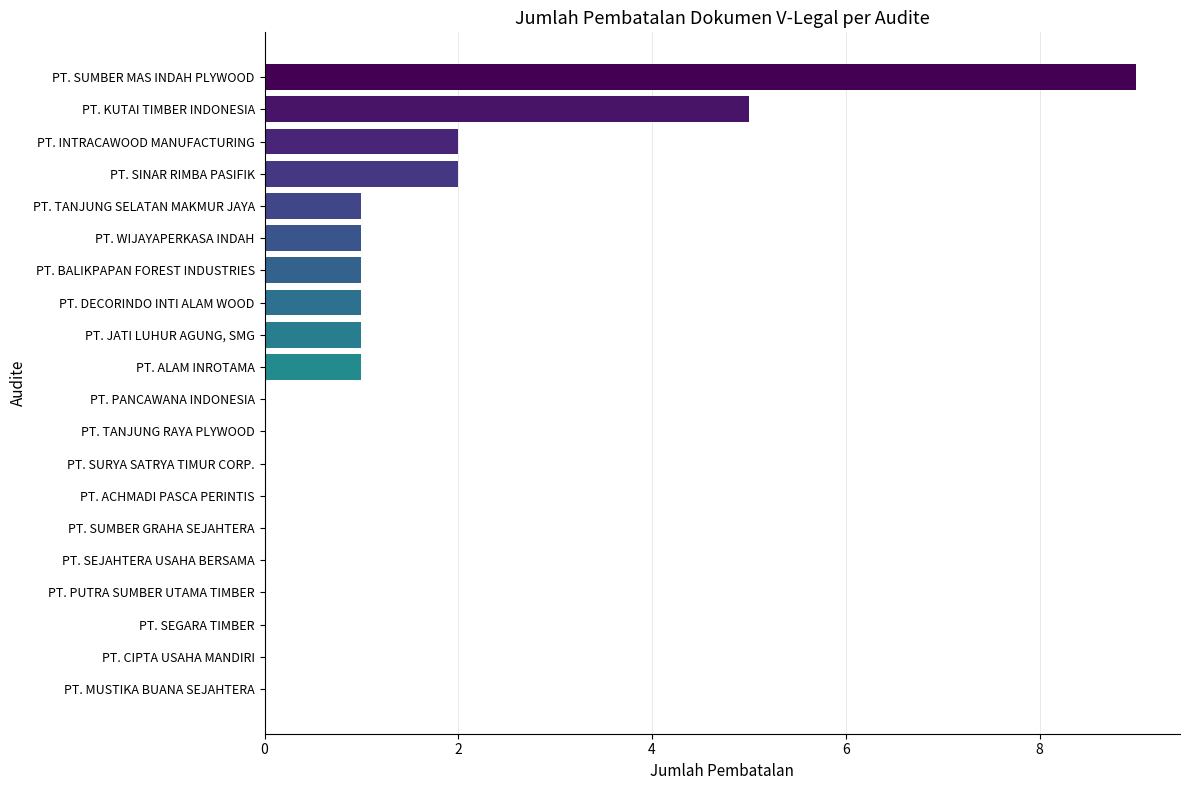

Is it true that the value at PT. ACHMADI PASCA PERINTIS is 0?

True